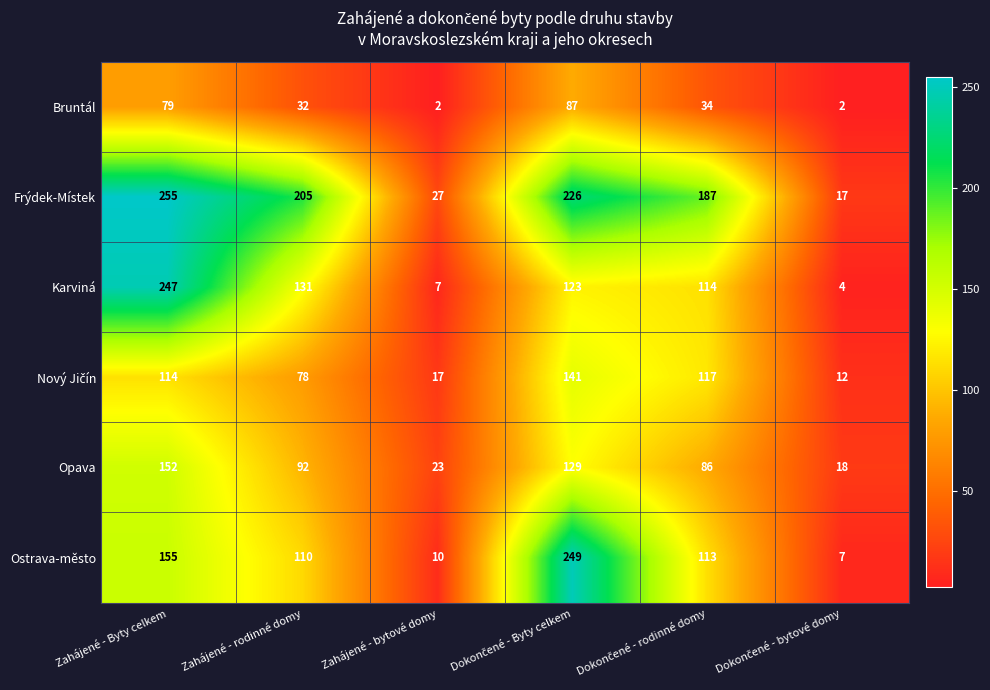

True or false: Frýdek-Místek has a value of 344 at Zahájené - rodinné domy.

False